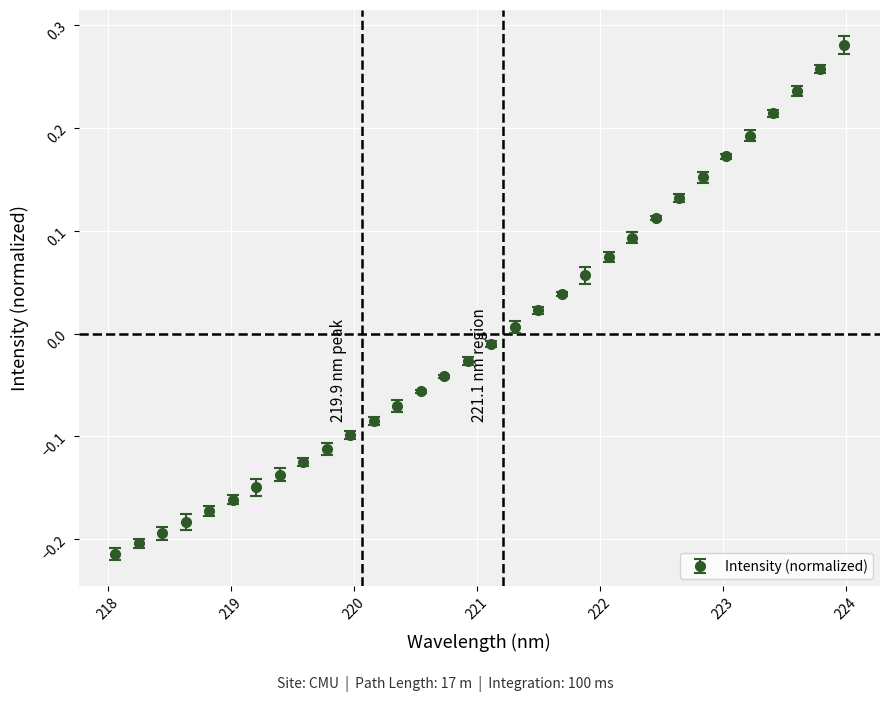

True or false: there are more than 2 points higher than both neighbors.

False